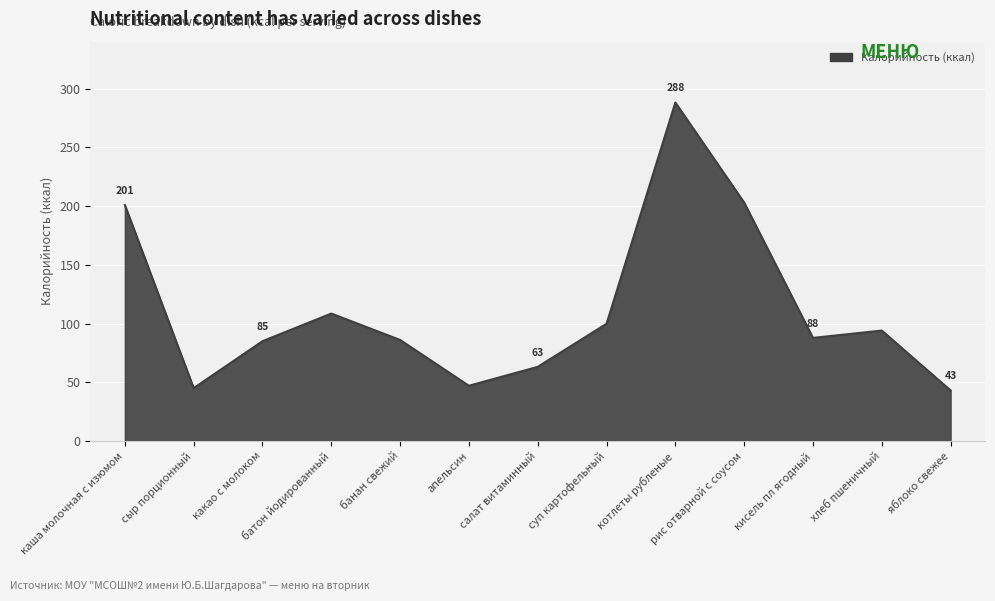

What position from the right is батон йодированный?

10